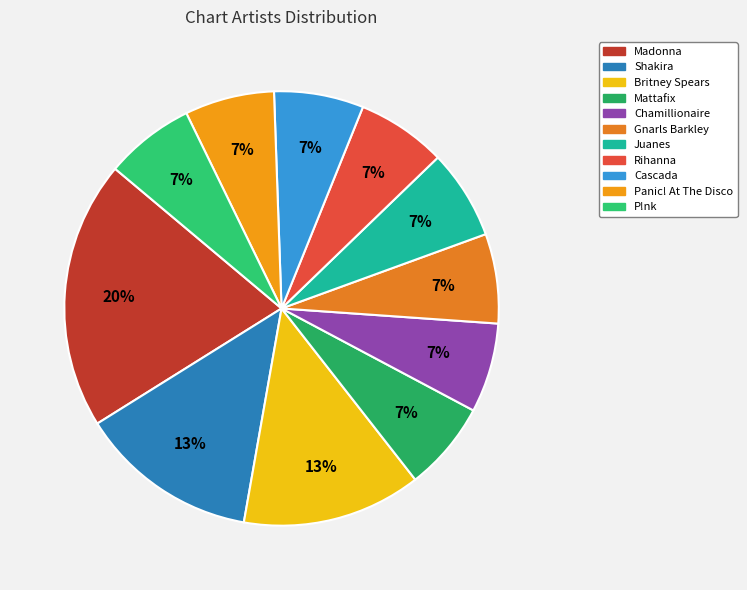

To the nearest percent, what is the average slice percentage?

9%